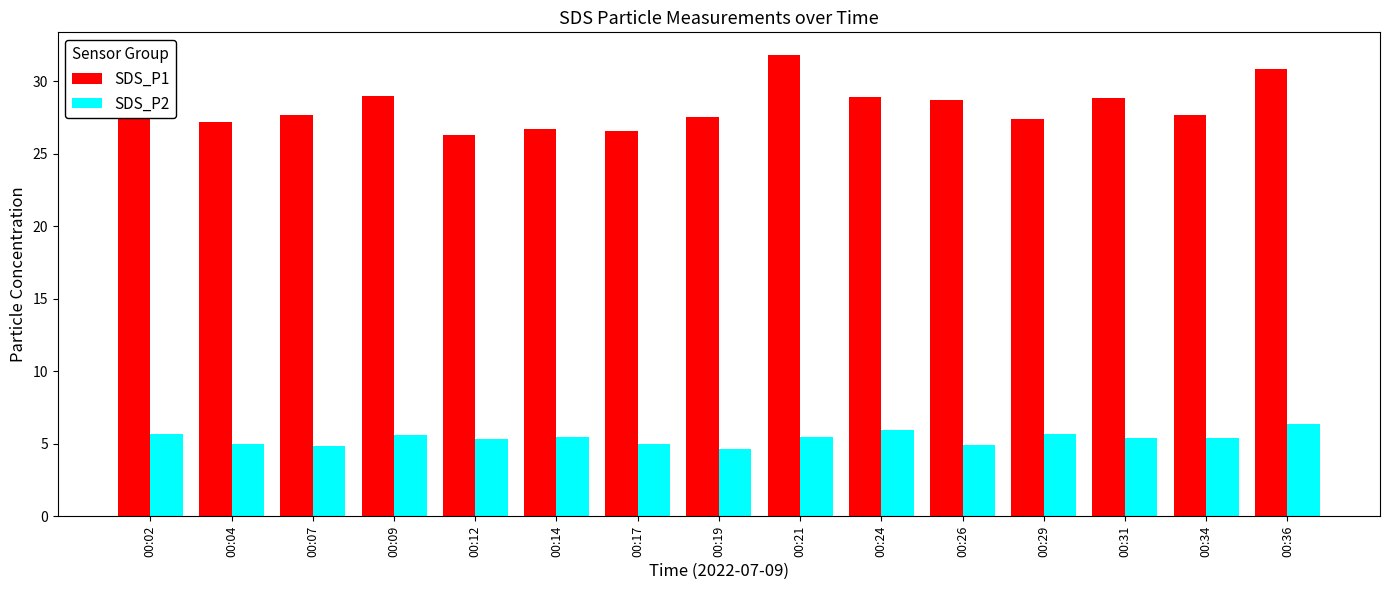

Which series has the largest total across all categories?

SDS_P1